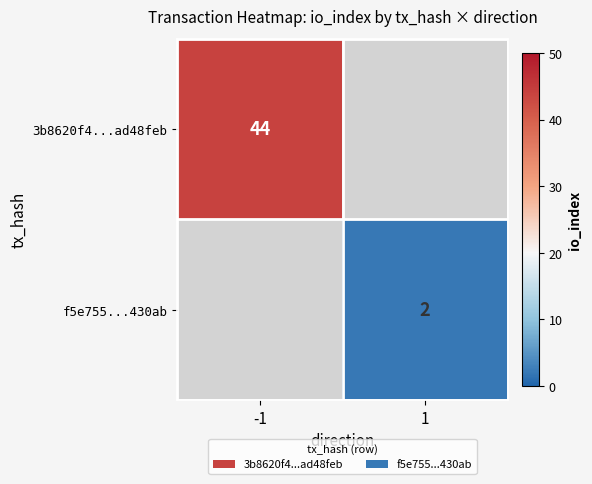

Is it true that 3b8620f4...ad48feb equals 30 at -1?

False